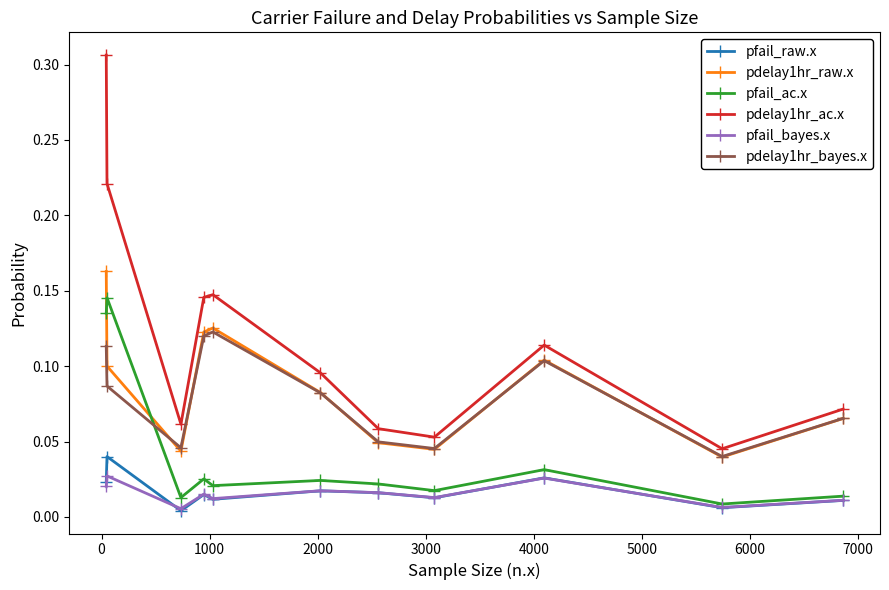

In pfail_ac.x, how many points are lower than both neighbors (excluding endpoints)?

4